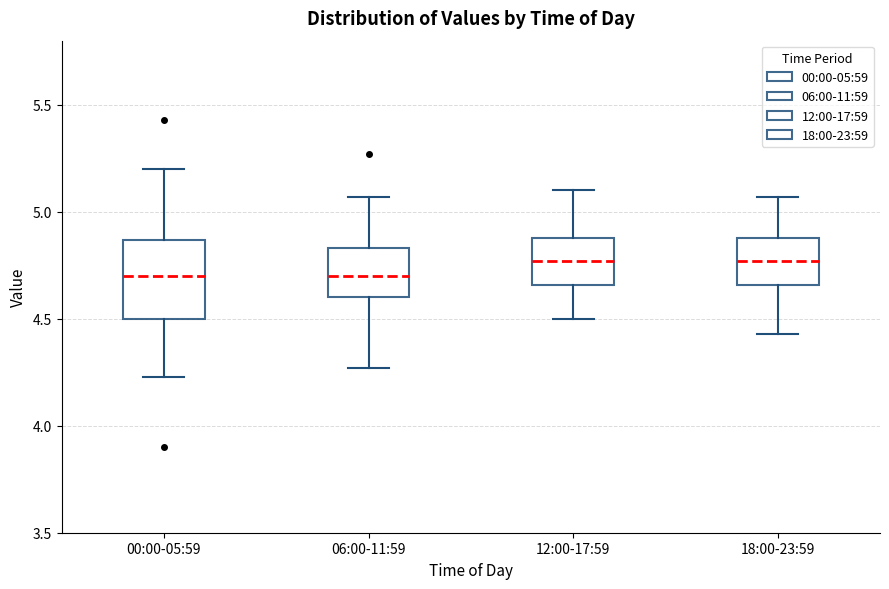

Where does the lower whisker of the box for 18:00-23:59 end on the y-axis? The values are not printed on the chart, so give them approximately, as read against the axis.

4.45